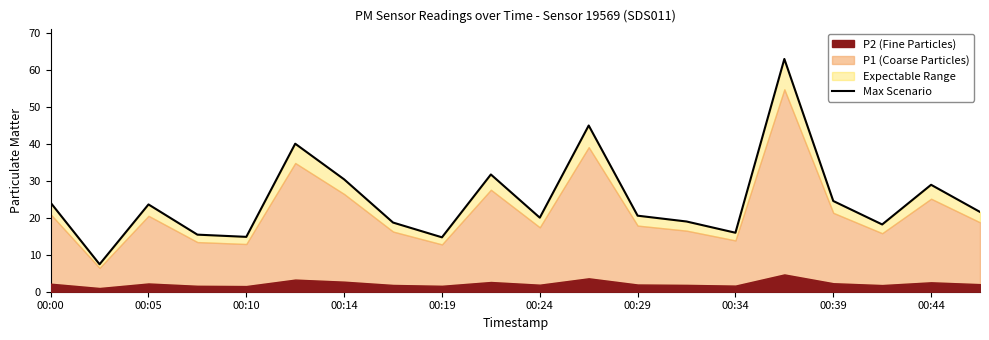

Reading left to right, list all the values displayed in this chart.

24.1	7.4	23.7	15.5	14.9	40.1	30.5	18.7	14.7	31.8	20.1	45.0	20.6	19.0	16.0	63.1	24.6	18.2	29.0	21.6